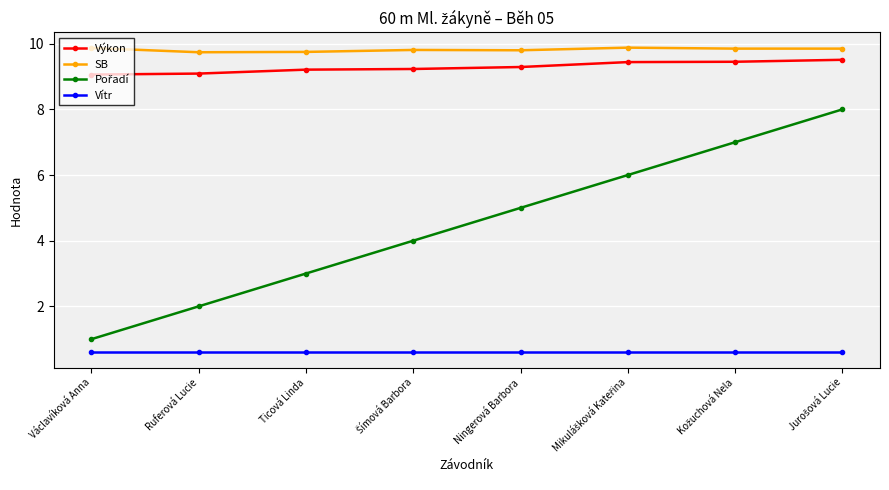

What is the label of the 8th point from the right?

Václavíková Anna